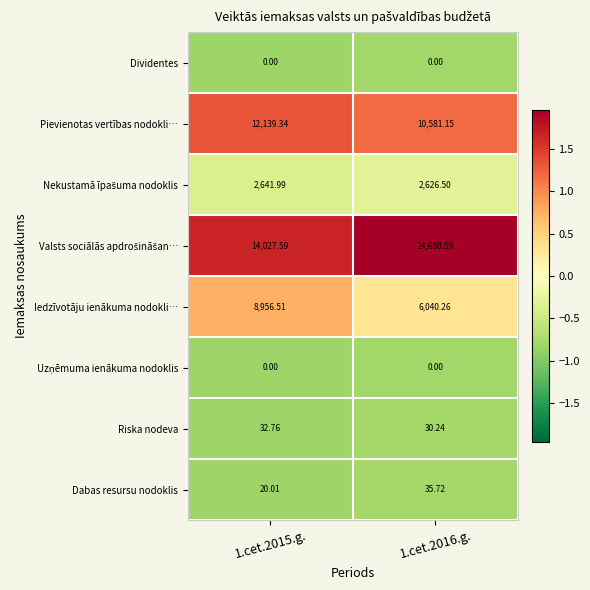

Which series changed the most between 1.cet.2015.g. and 1.cet.2016.g.?

Iedzīvotāju ienākuma nodokli…